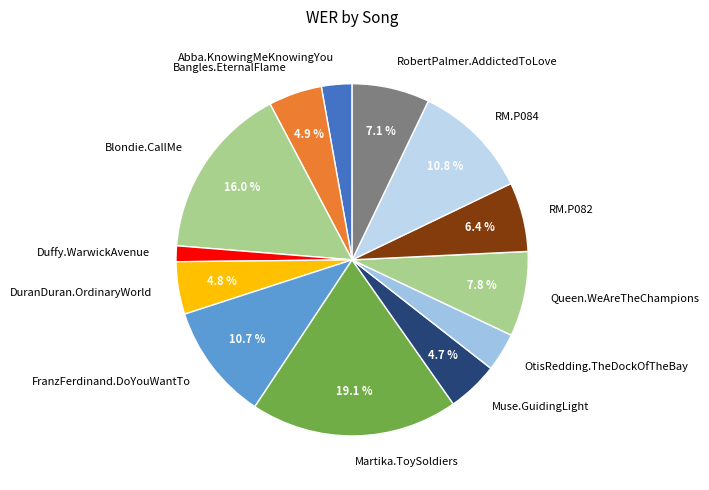

How many slices are in this pie chart?

13